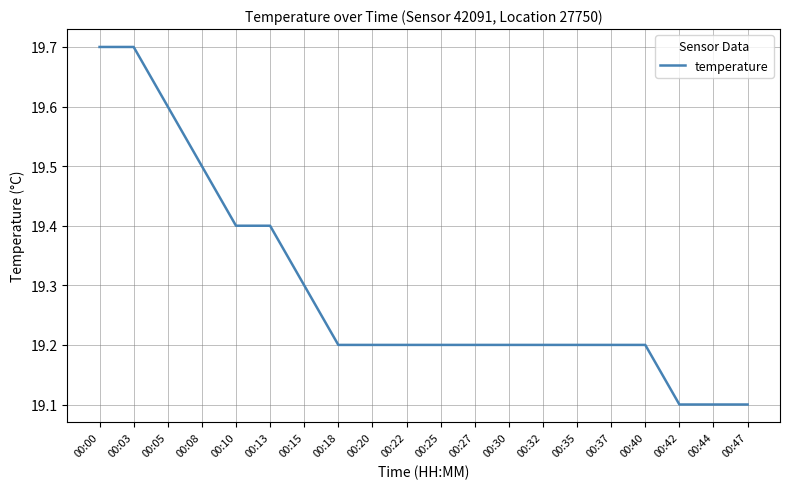

Which has a higher value, 00:40 or 00:05?

00:05